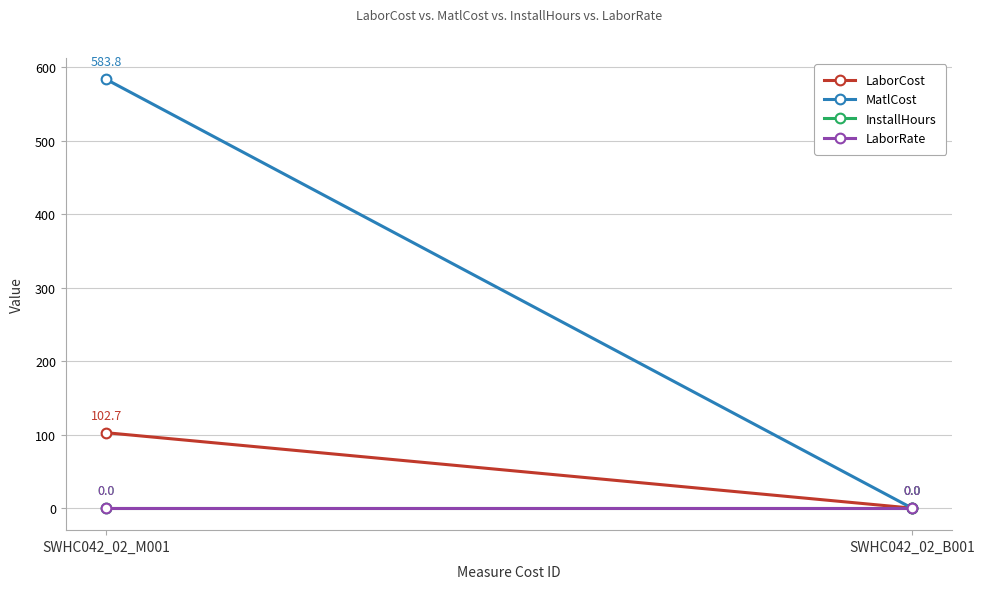

Which series has the largest range (max minus min)?

MatlCost